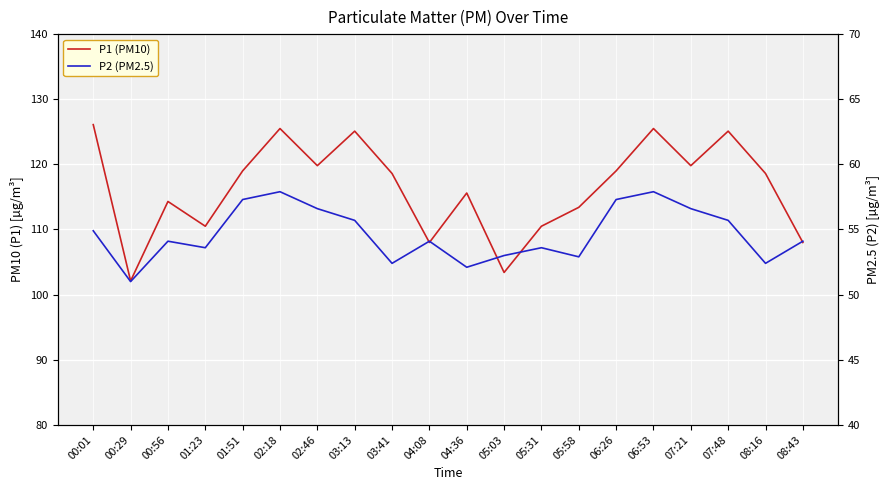

What is the approximate value of P2 (PM2.5) at 05:58?

52.9